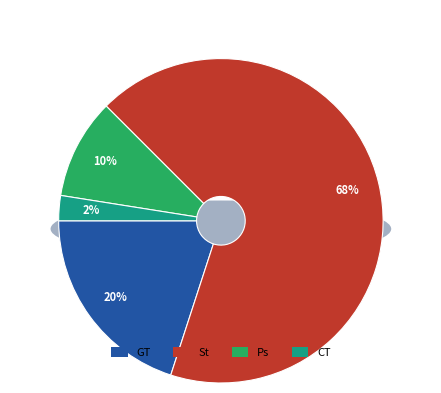

Is 32 the majority of the pie?

No